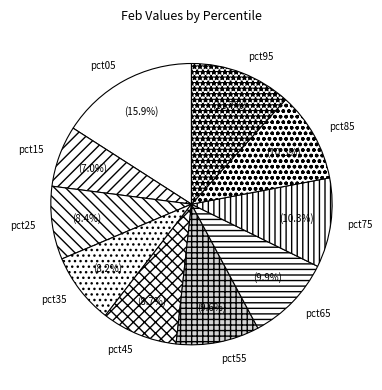

What is the total percentage of pct85 and pct25?

18.7%